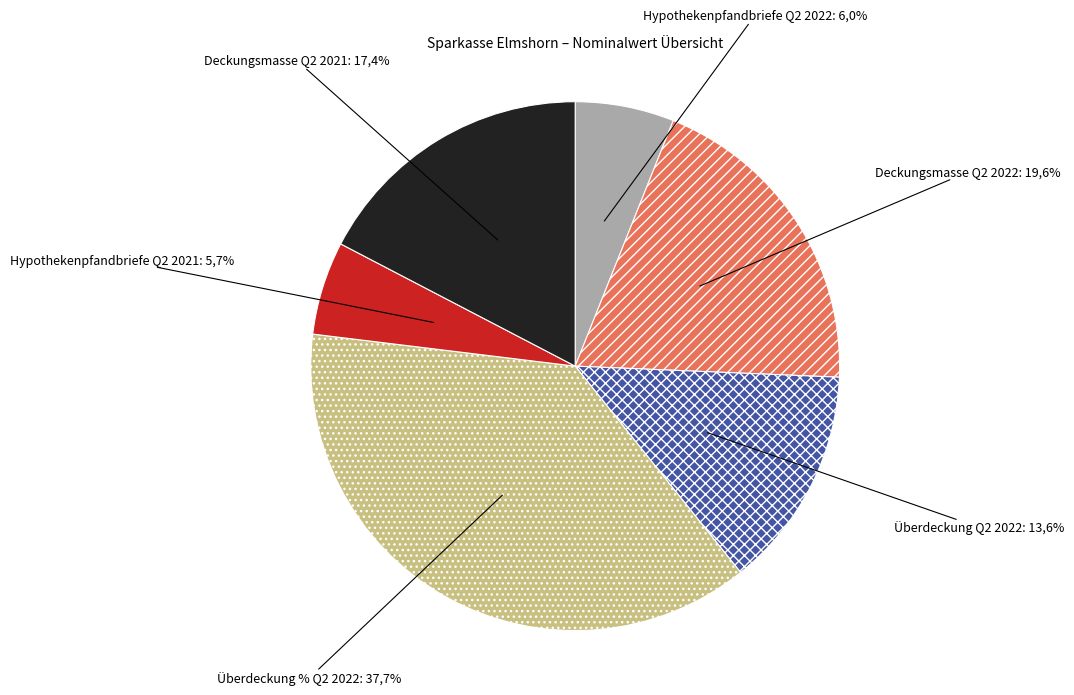

Between Deckungsmasse Q2 2021 and Überdeckung % Q2 2022, which is larger?

Überdeckung % Q2 2022